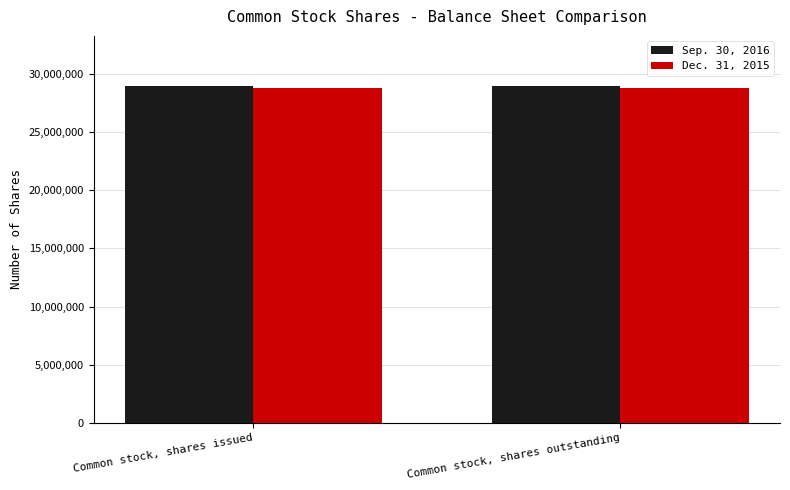

What is the sum of the Sep. 30, 2016 values at Common stock, shares issued and Common stock, shares outstanding?

57830452